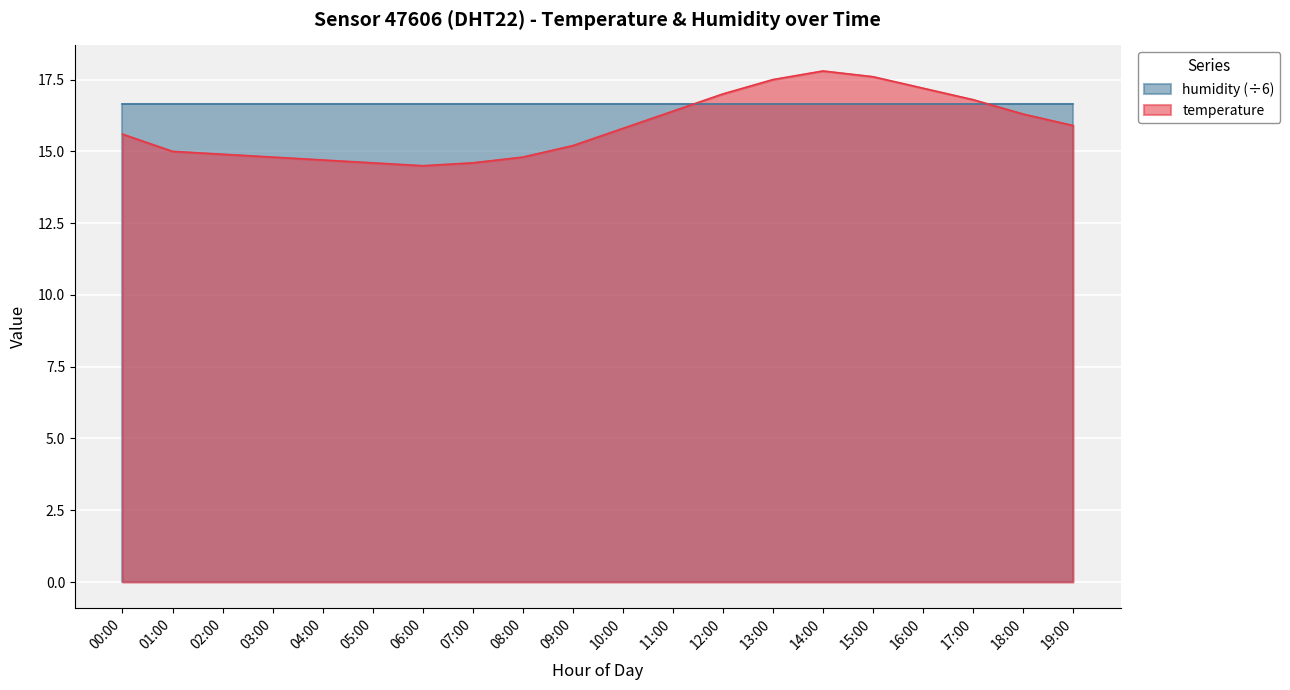

Read the value at 11:00.

16.4